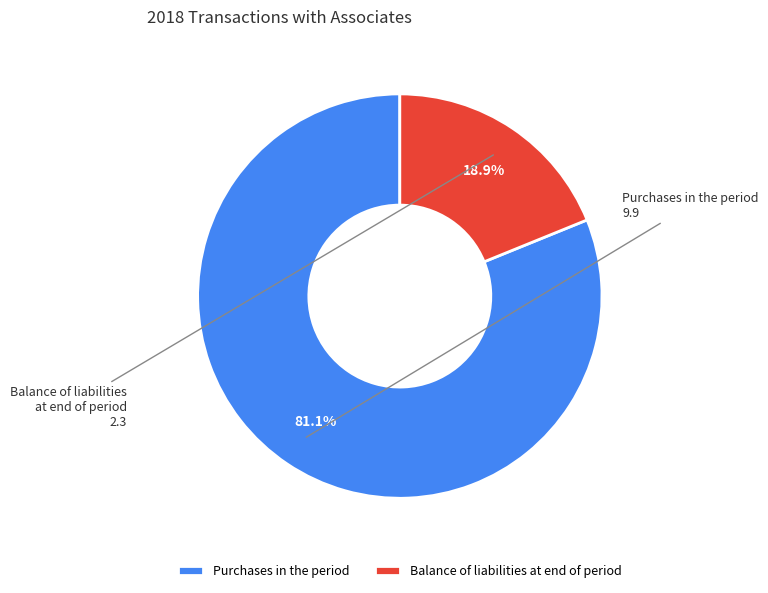

What is the largest slice in the pie chart?

Purchases in the period